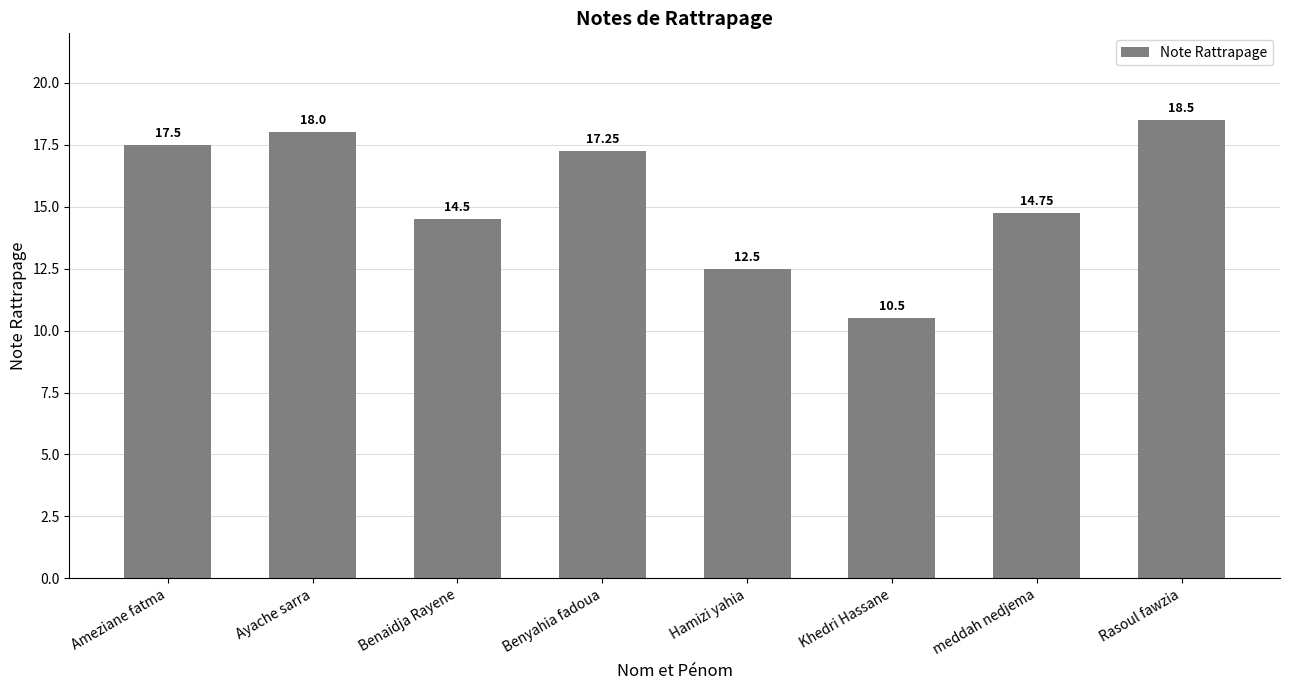

What is the label of the 1st bar from the right?

Rasoul fawzia